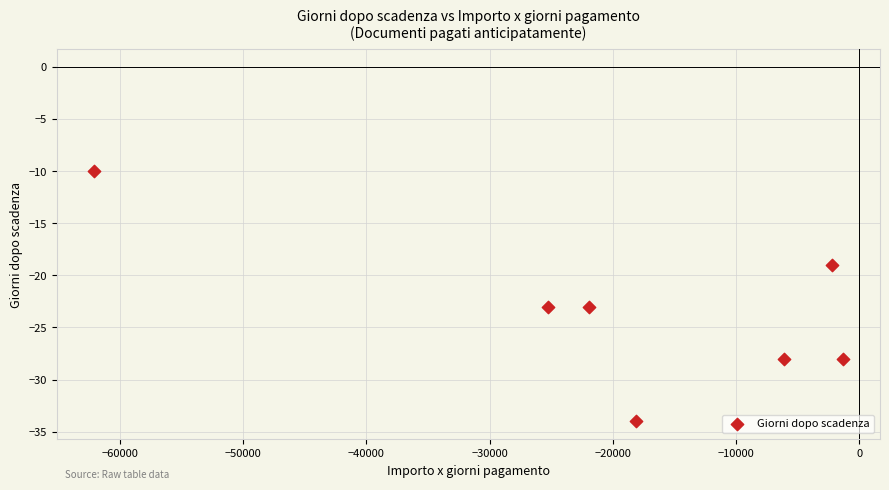

What is the average Y value?

-24